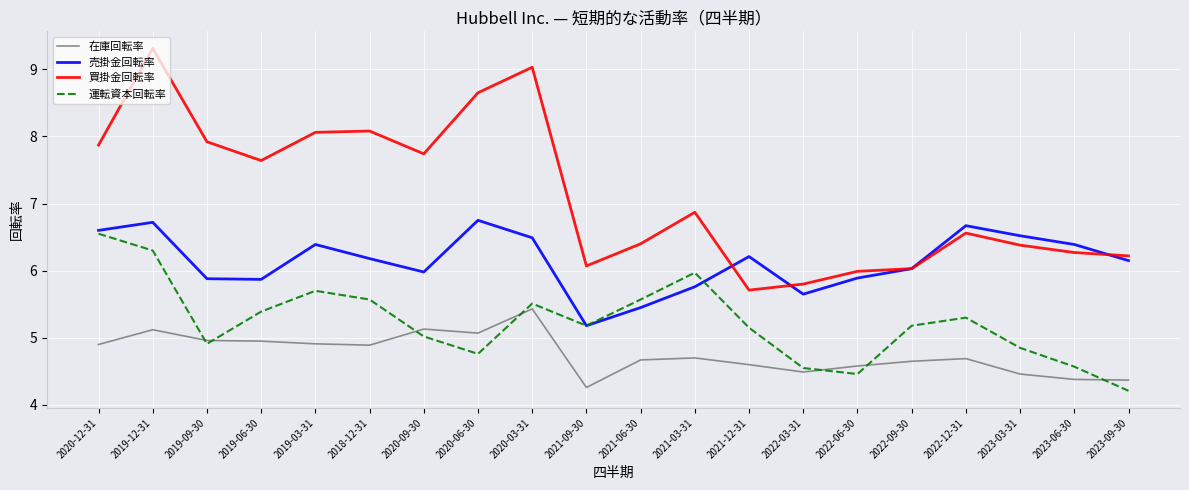

What position from the left is 2022-12-31?

17